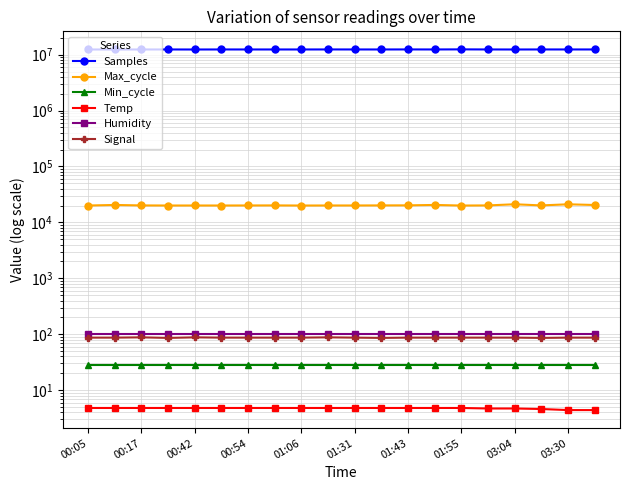

What is the spread (max minus min) of values at 03:04?

12378020.3